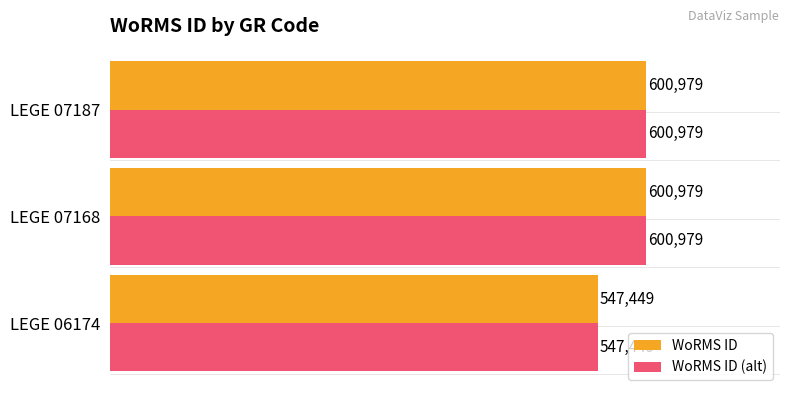

Count the number of data series in this chart.

2